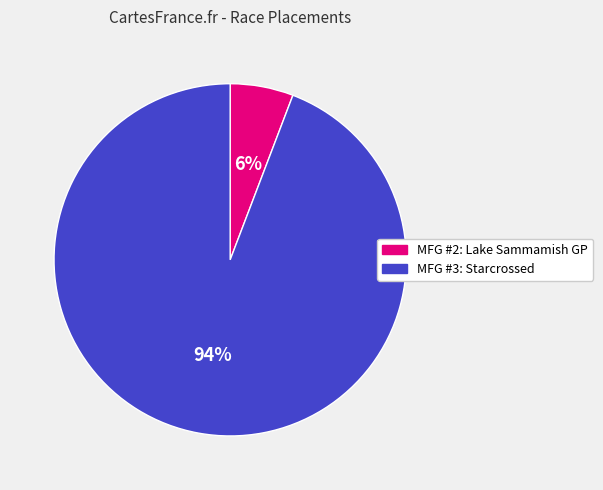

Does any single category account for the majority?

Yes